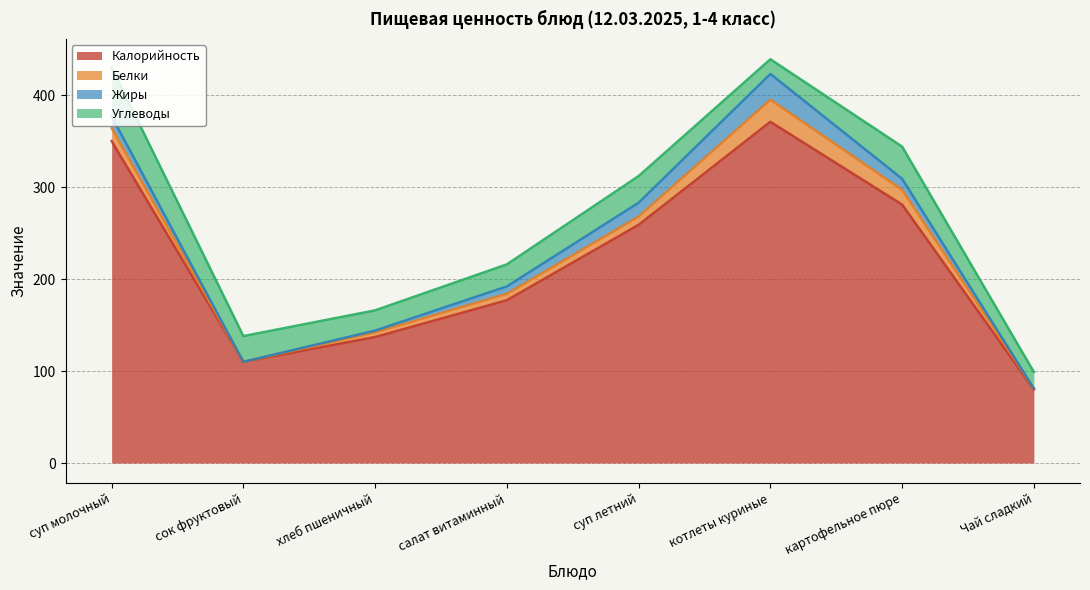

What is the value of the Углеводы point at the 7th from the left?

35